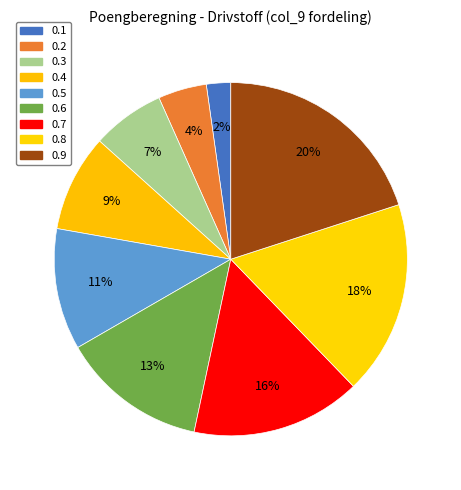

Combined, what portion of the pie is 0.3 and 0.8?

24.4%